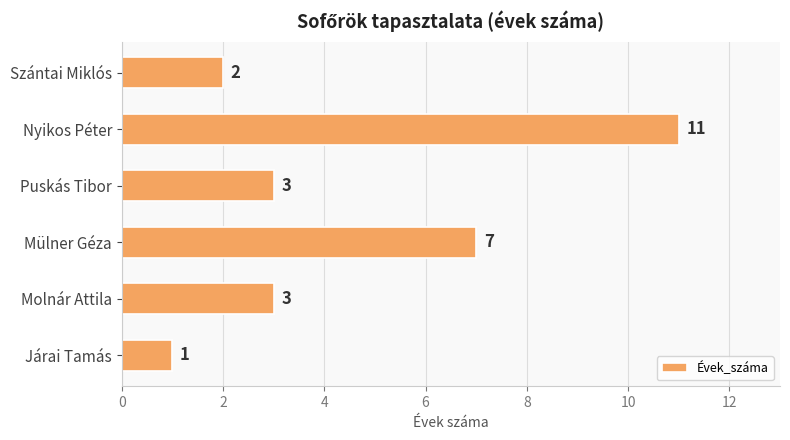

Which category has the lowest value across all series?

Járai Tamás